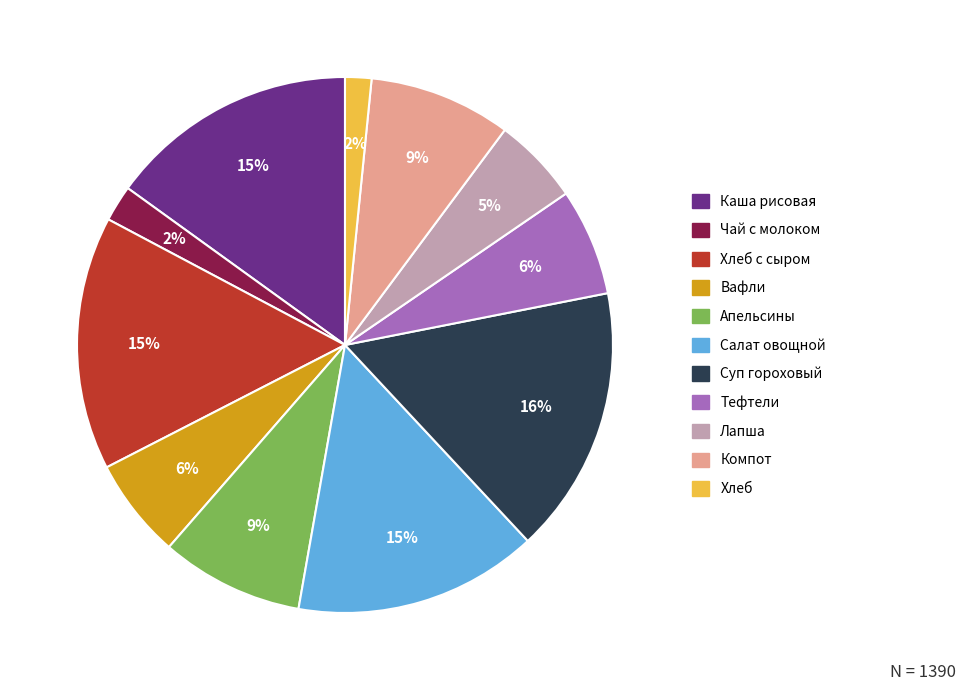

To the nearest percent, what is the average slice percentage?

9%